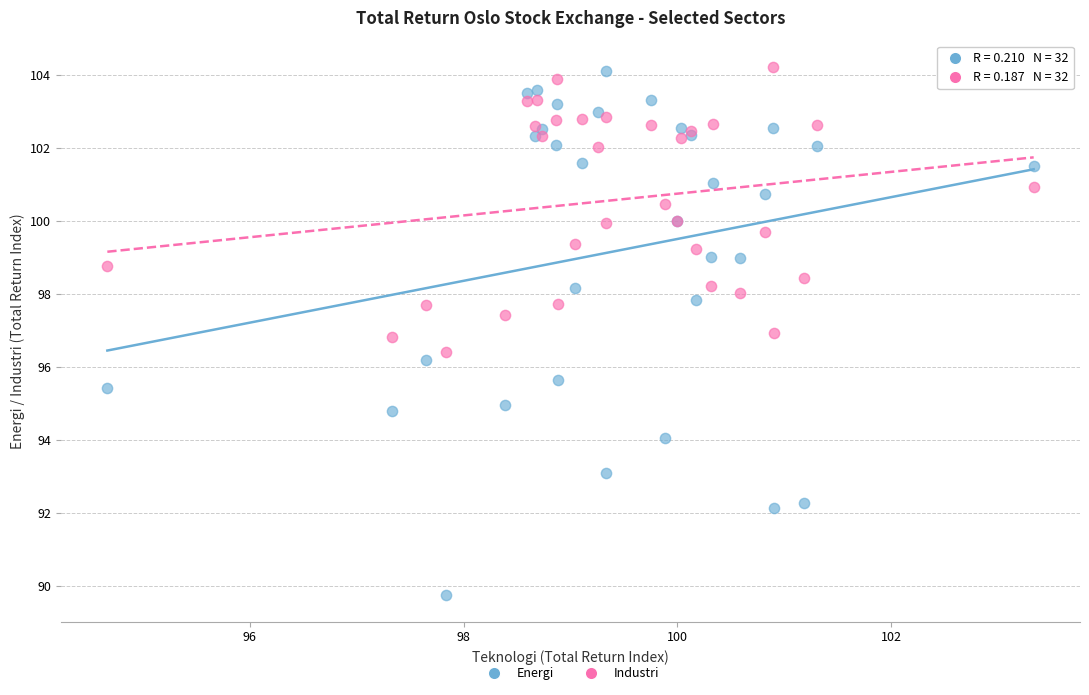

Which series reaches the minimum Y coordinate?

Energi